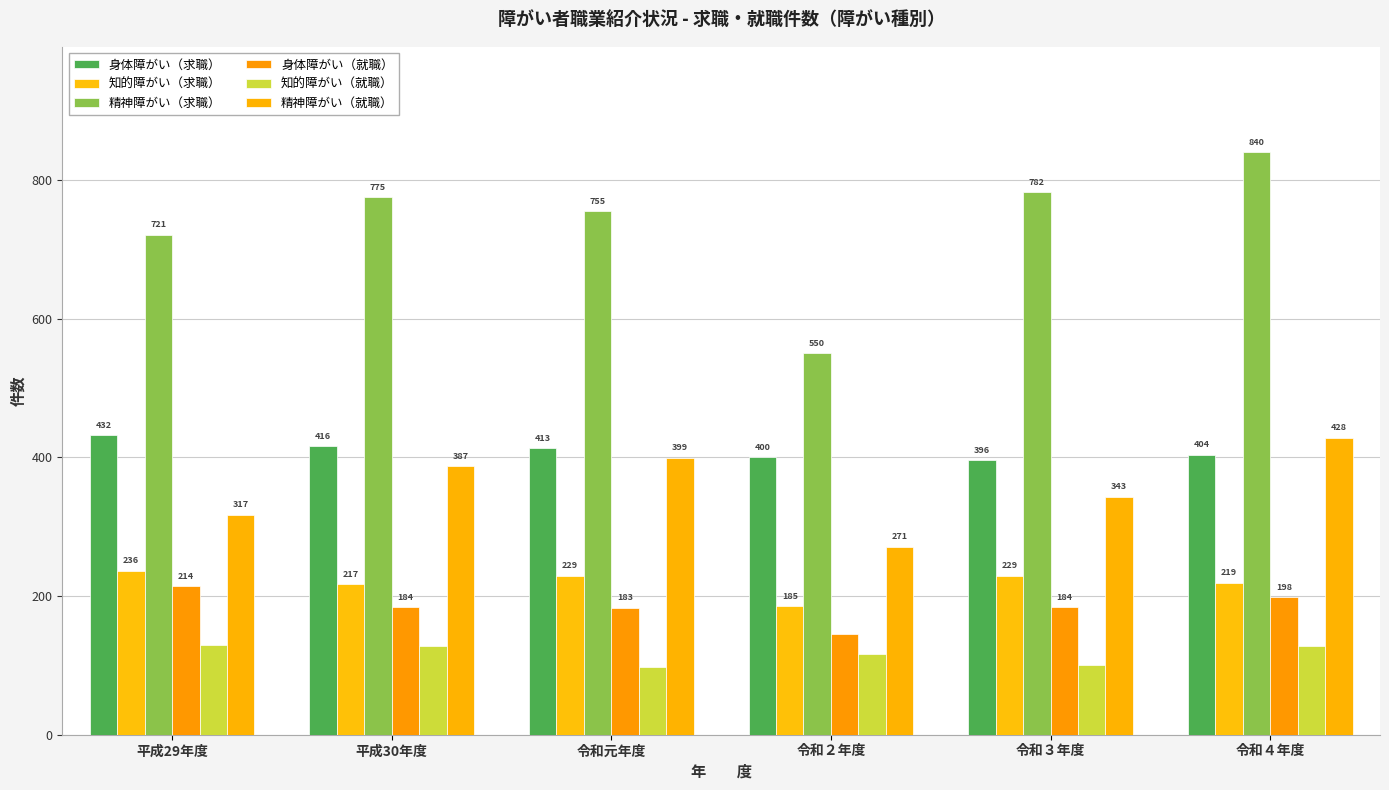

What is the label of the 4th bar from the right?

令和元年度